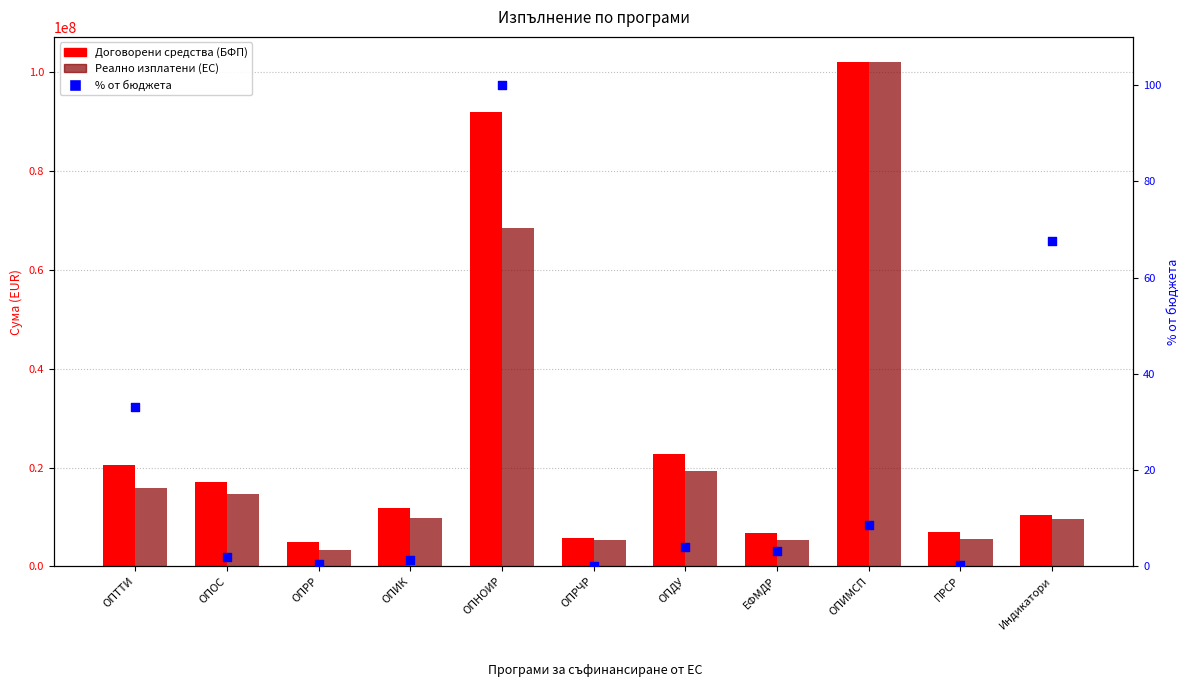

Which series reaches the minimum Y coordinate?

% от бюджета